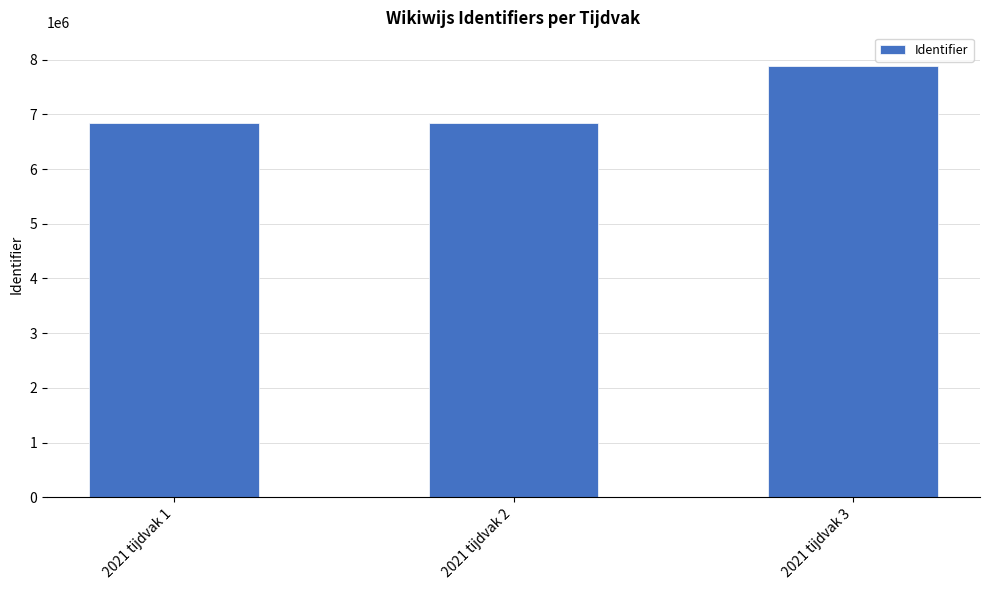

Which label corresponds to the largest value in the chart?

2021 tijdvak 3